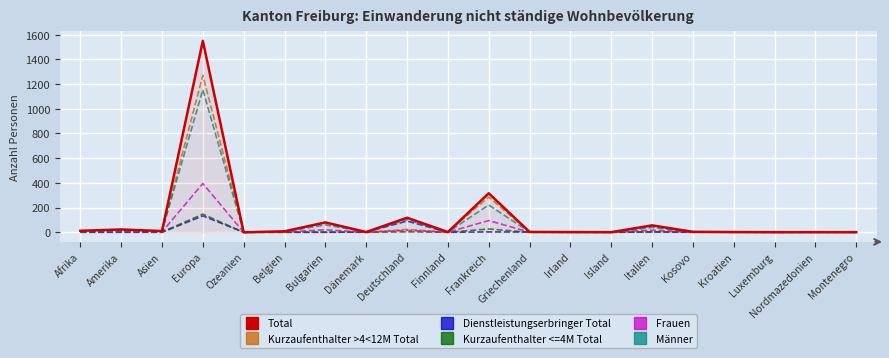

What position from the right is Frankreich?

10